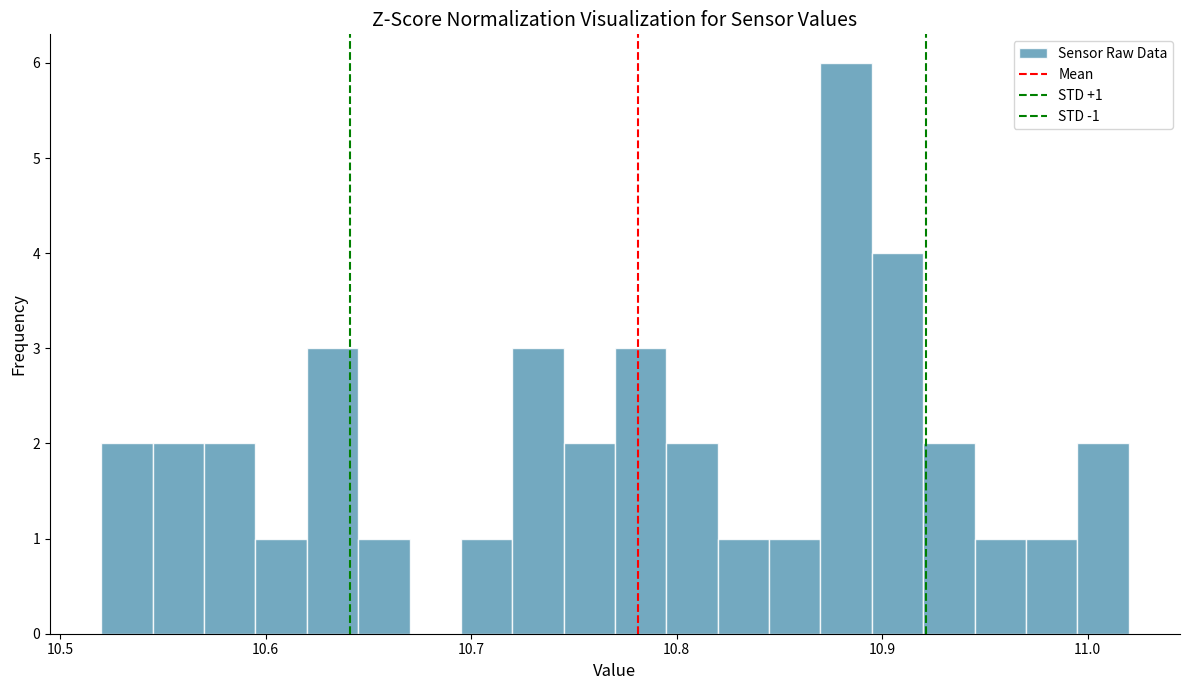

Around what value on the x-axis is the tallest bar? Give the approximate position of its centre, as read against the axis.

10.88